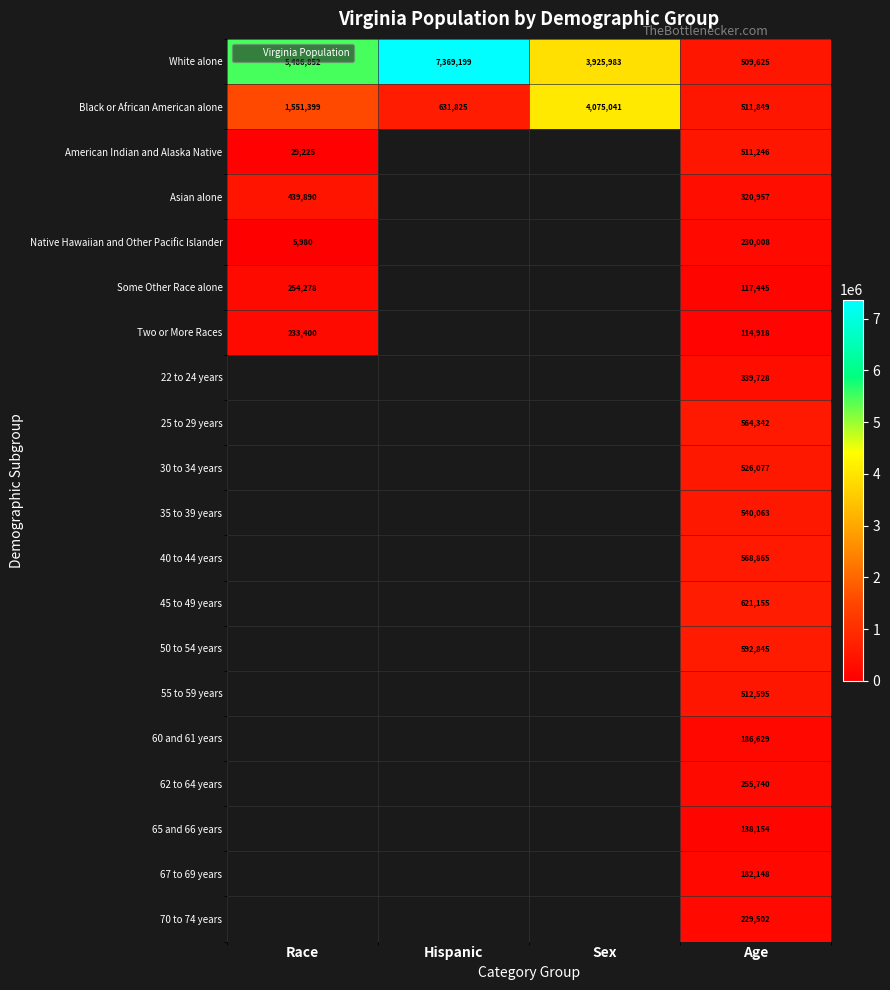

What is the difference between the highest and lowest values at Sex?

149058.0